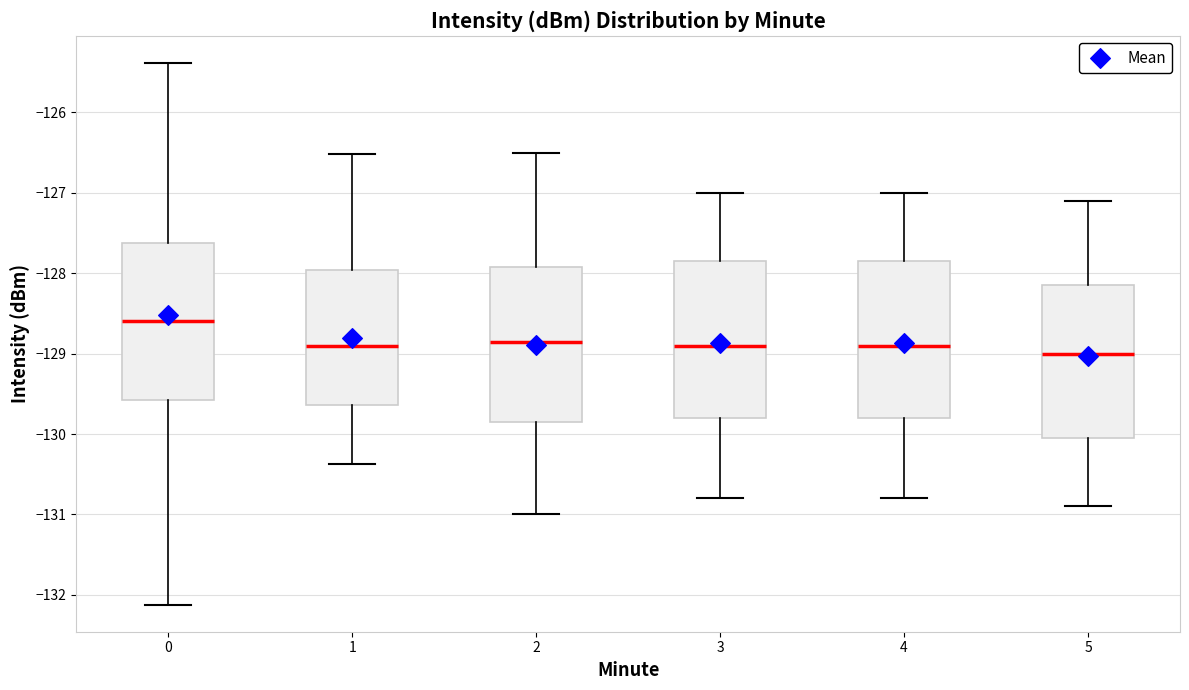

Reading left to right, transcribe this box plot: for each box, give where its median line is, the range the box spans, and where its two whiskers end, as read against the y-axis. The values are not printed on the chart, so give them approximately, as read against the axis.

0: median -128.6, box -129.6 to -127.6, whiskers -132.1 to -125.4
1: median -128.9, box -129.6 to -128.0, whiskers -130.4 to -126.5
2: median -128.8, box -129.8 to -127.9, whiskers -131.0 to -126.5
3: median -128.9, box -129.8 to -127.8, whiskers -130.8 to -127.0
4: median -128.9, box -129.8 to -127.8, whiskers -130.8 to -127.0
5: median -129.0, box -130.0 to -128.1, whiskers -130.9 to -127.1